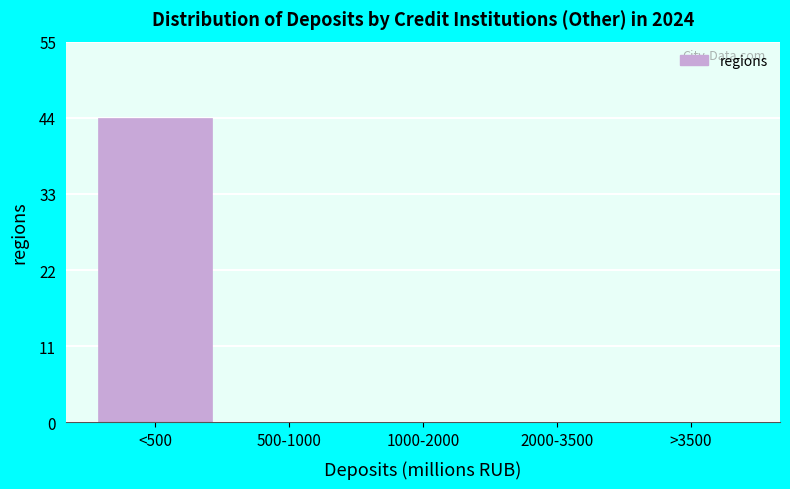

Reading left to right, transcribe all the data shown in this chart.

<500=44	500-1000=0	1000-2000=0	2000-3500=0	>3500=0